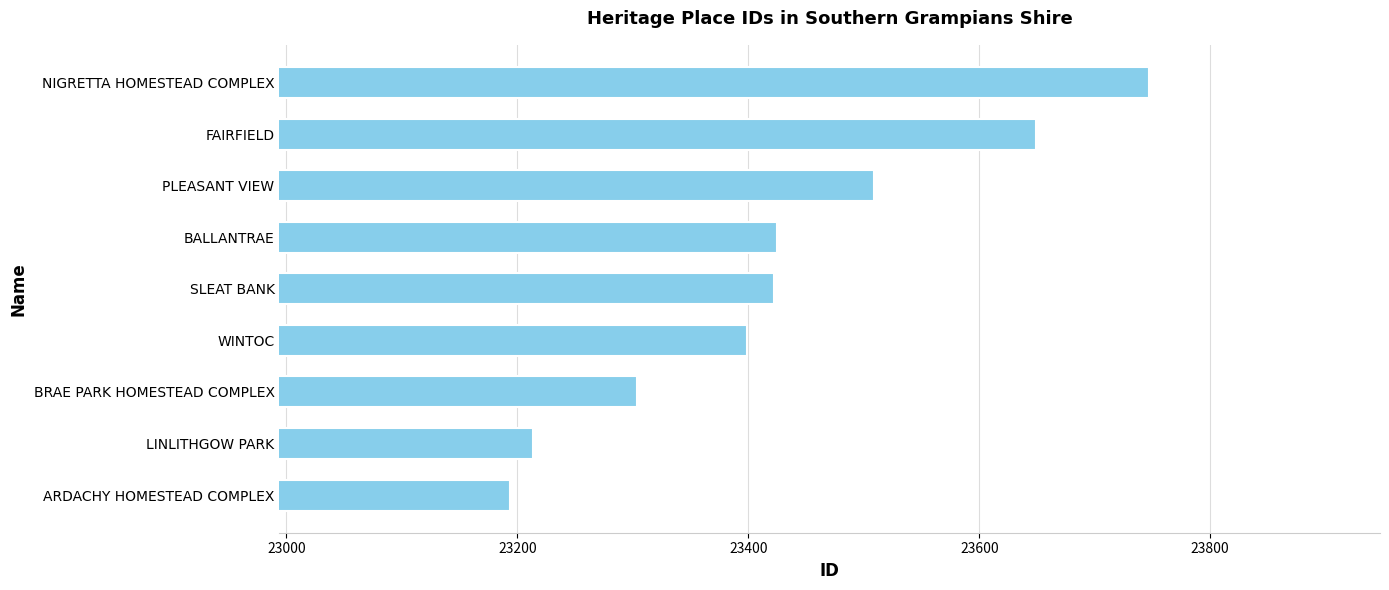

The chart shows a value of 23304 at BRAE PARK HOMESTEAD COMPLEX. True or false?

True